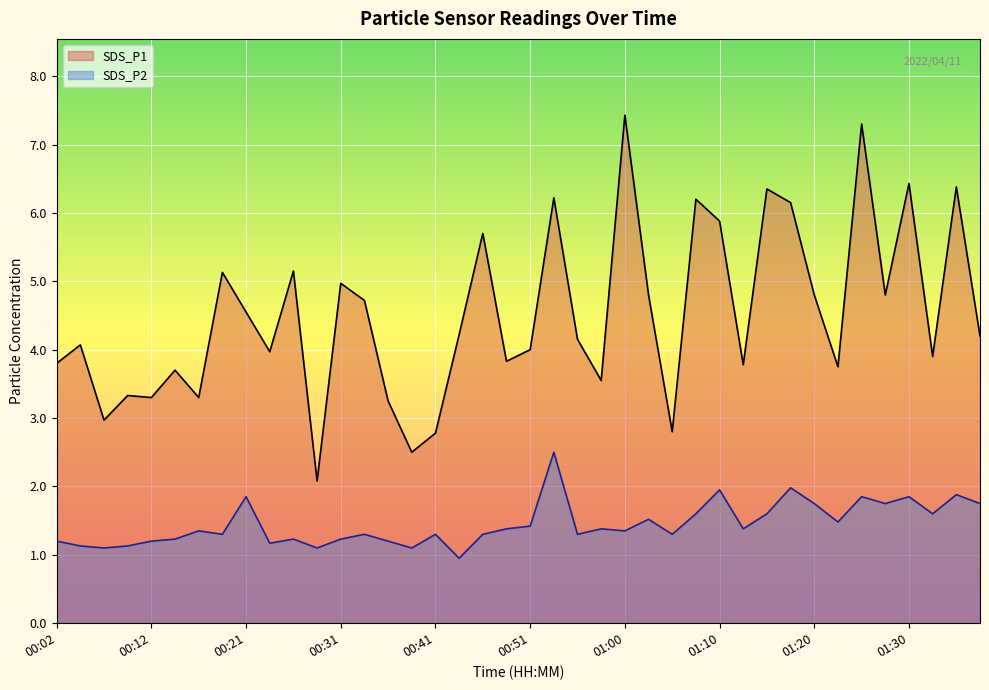

Which category has the lowest value in the SDS_P1 series?

00:29